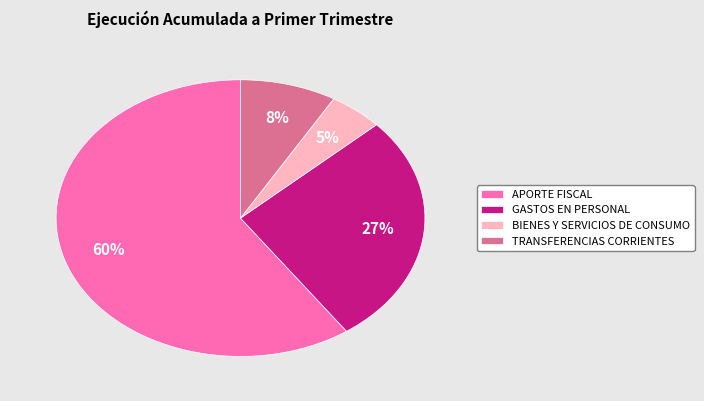

The GASTOS EN PERSONAL slice represents 34% of the pie. True or false?

False